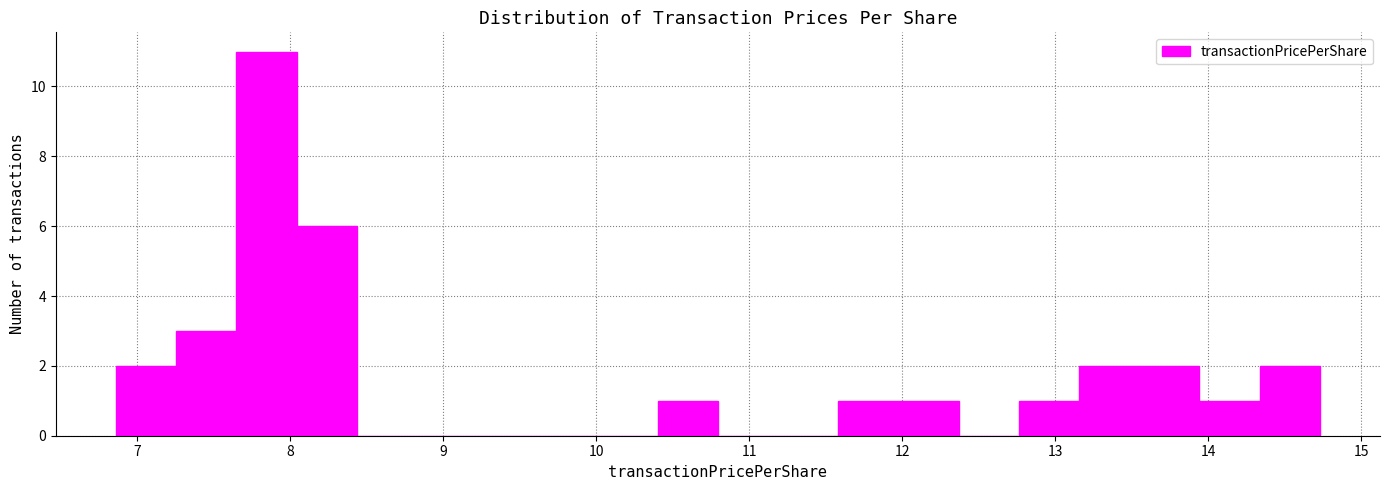

Read against the x-axis, roughly where is the centre of the tallest bar?

7.8